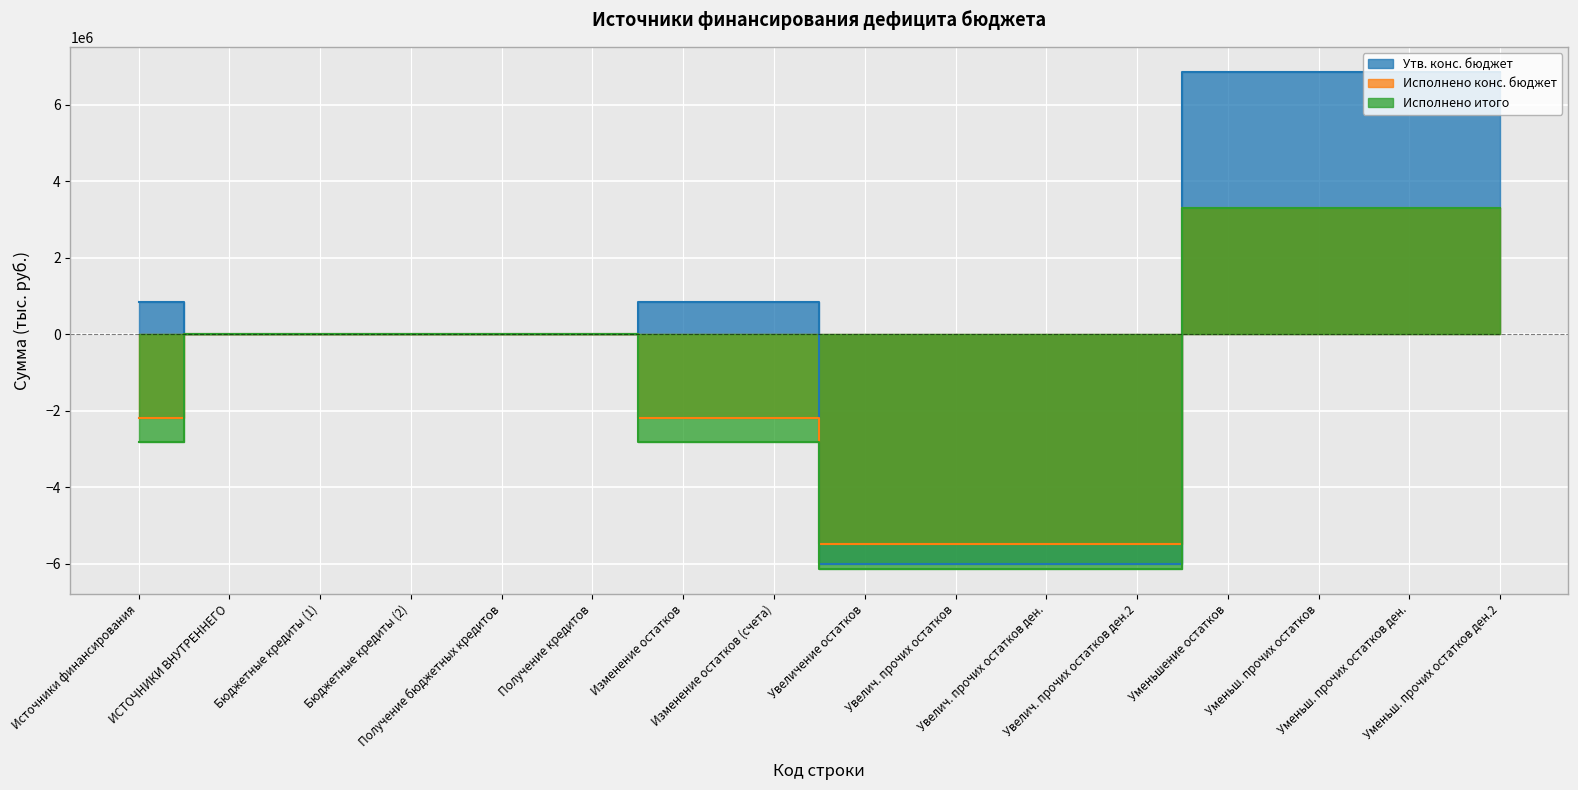

What is the difference between the maximum and minimum values in the Утв. конс. бюджет series?

12884584.0